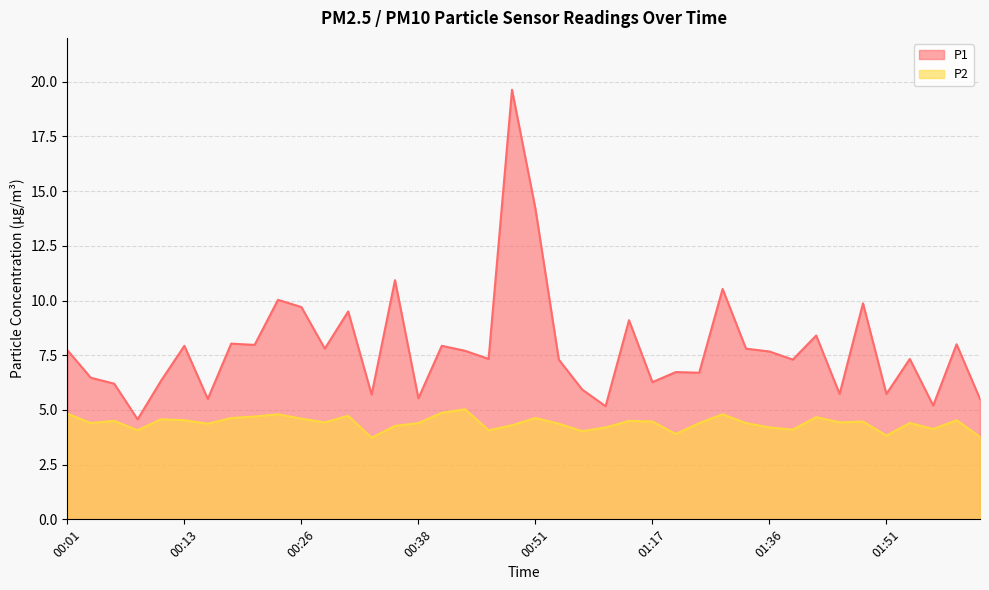

Rank the series by their average value, from lowest to highest.

P2, P1